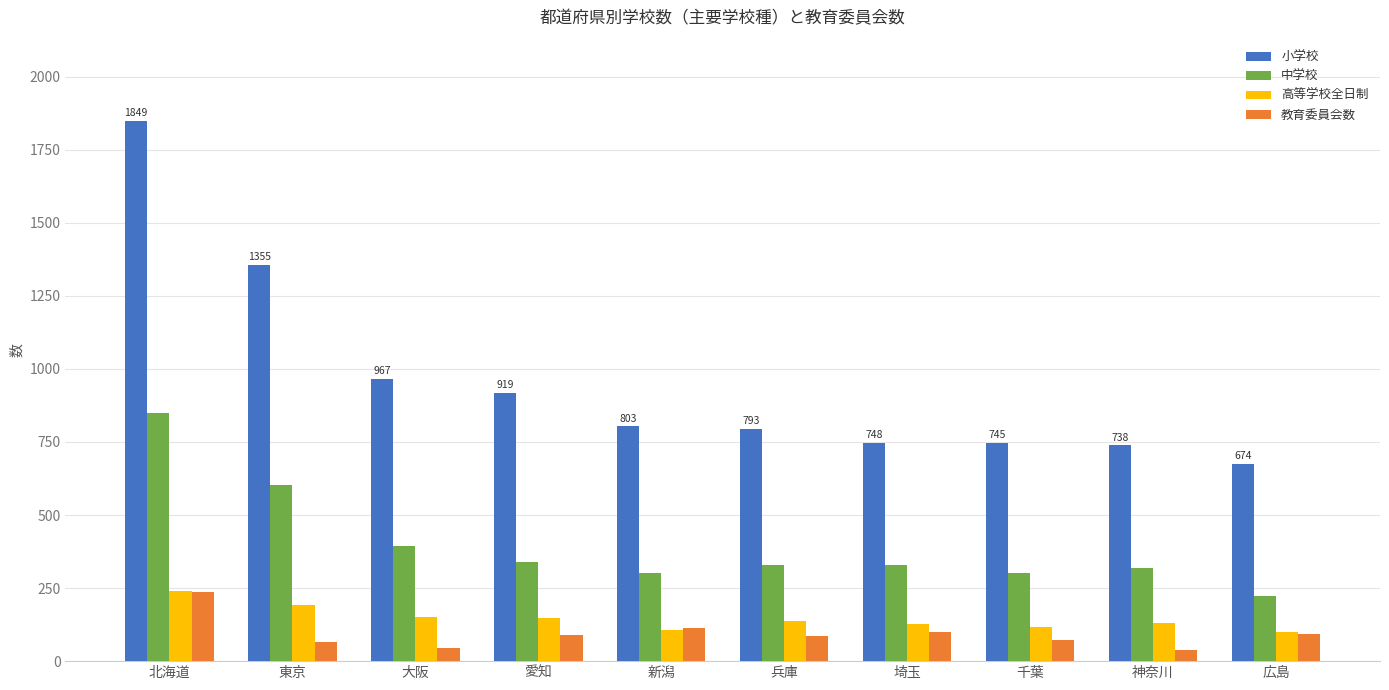

What is the sum of the 高等学校全日制 values at 愛知 and 神奈川?

277